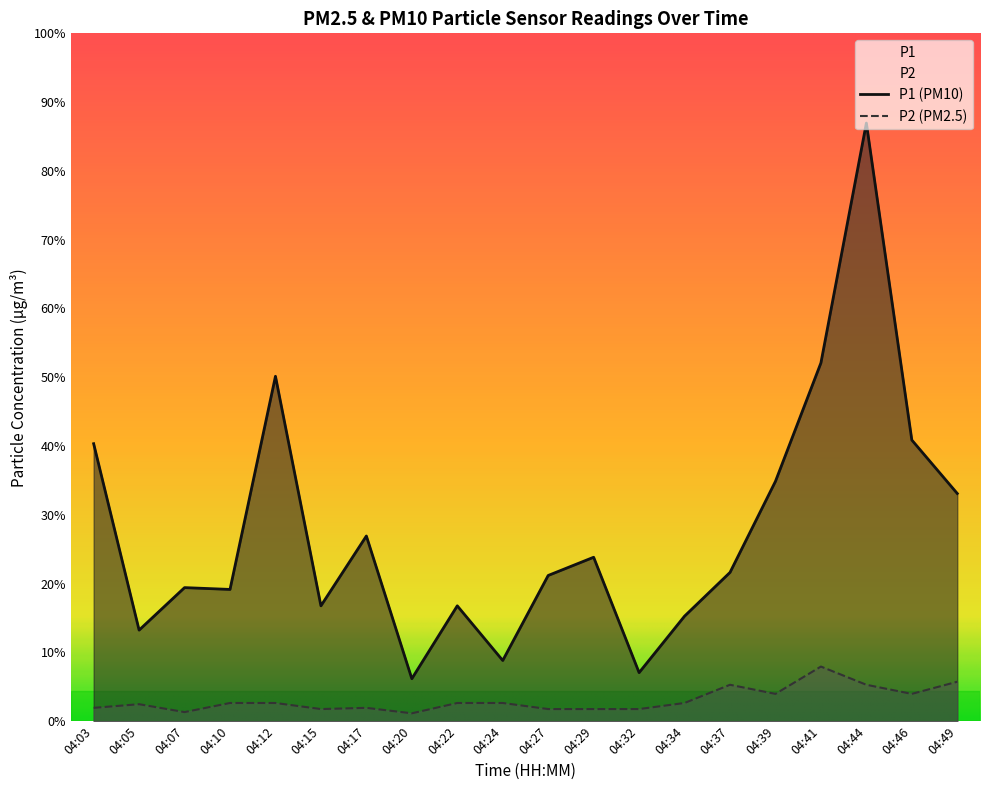

Is it true that P1 equals 2.6 at 04:05?

False